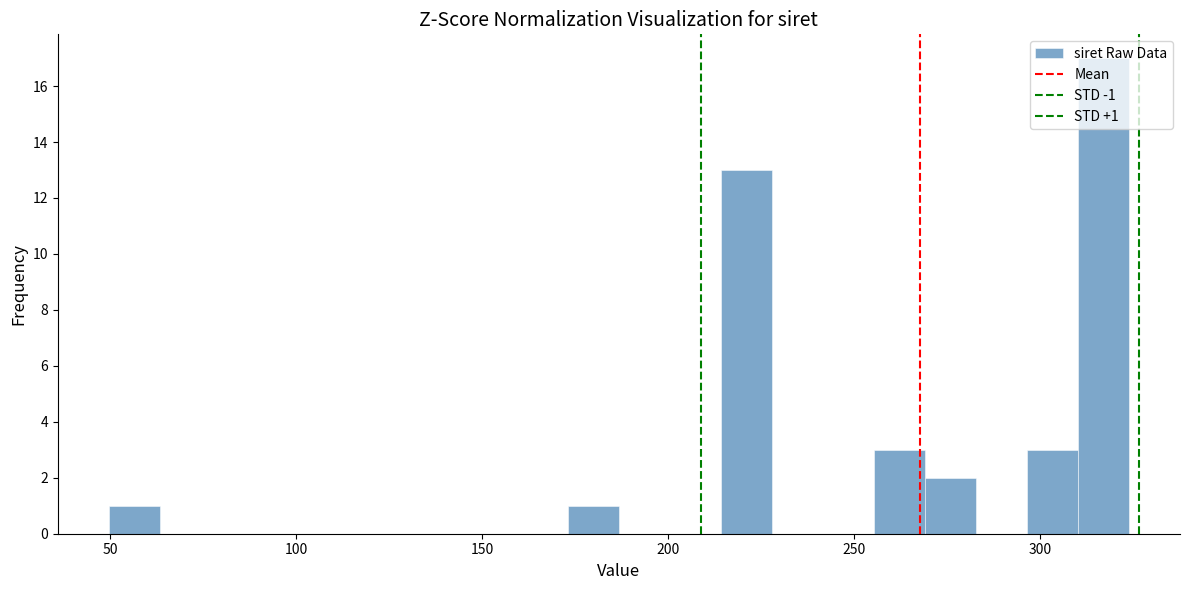

Read against the x-axis, roughly where is the centre of the tallest bar?

315